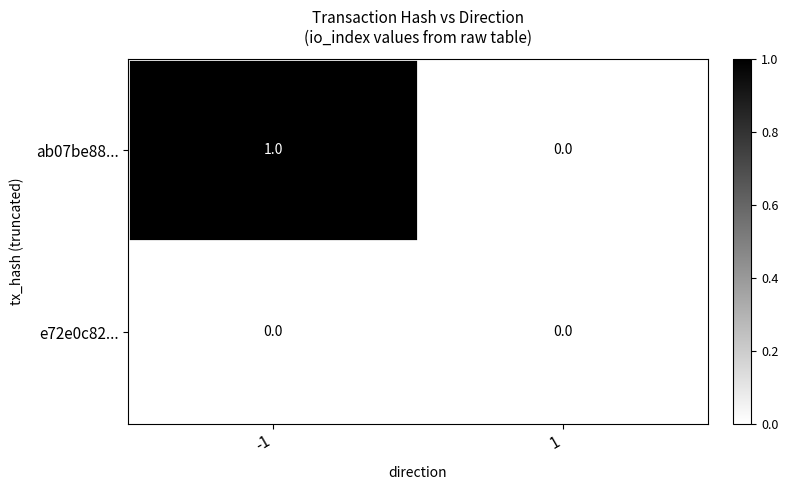

How many series are shown in this chart?

2